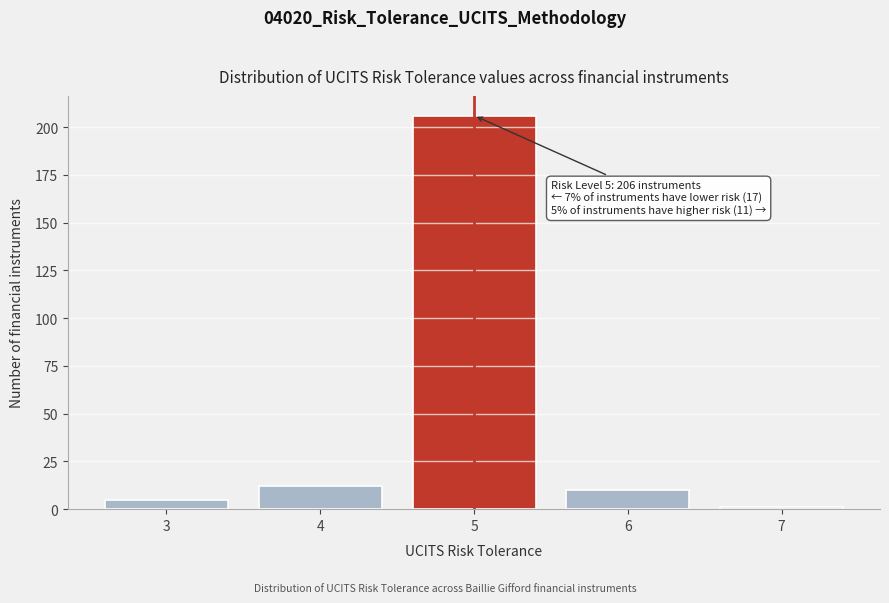

Reading left to right, list all the values displayed in this chart.

5	12	206	10	1